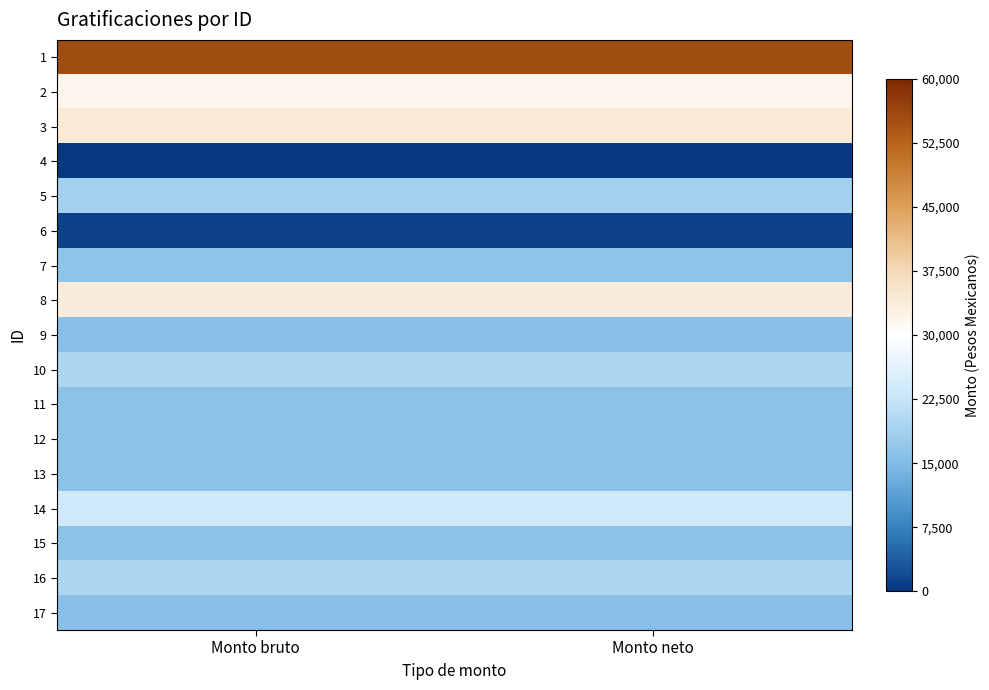

What is the total value across all series at Monto bruto?

351023.6